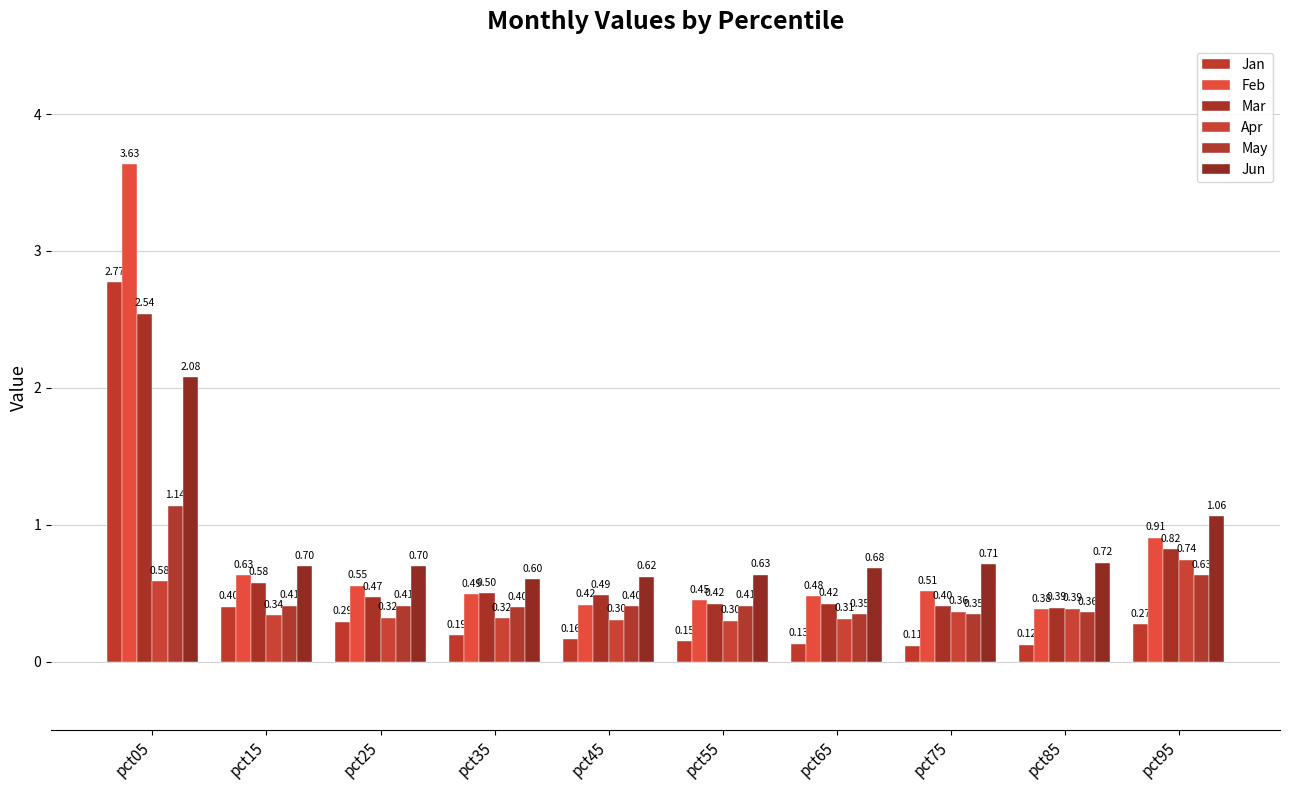

What is the difference between the maximum and minimum values in the May series?

0.8